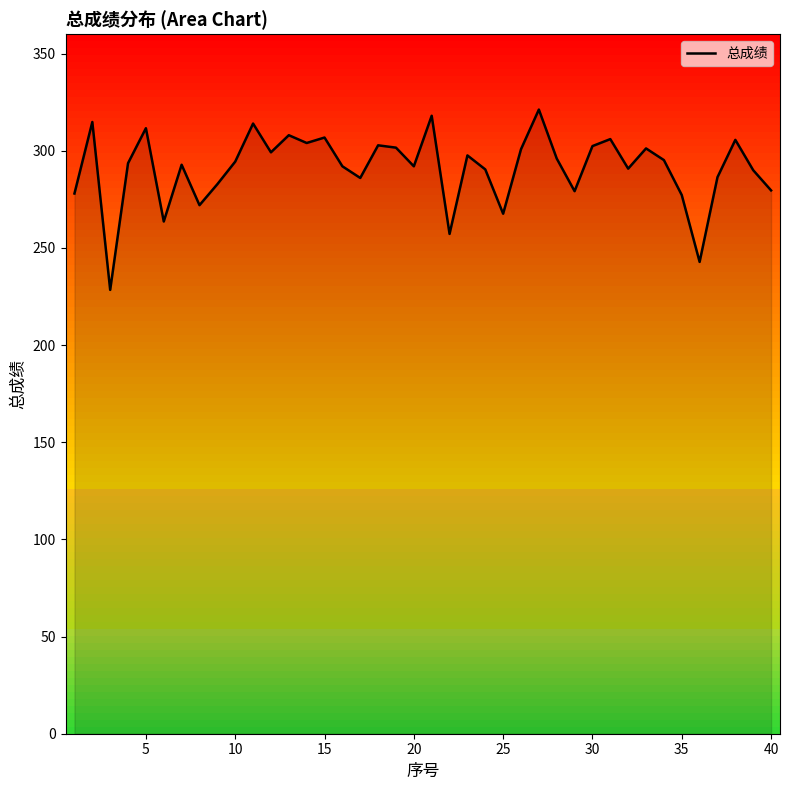

What is the difference between the second highest and second lowest values?

75.2